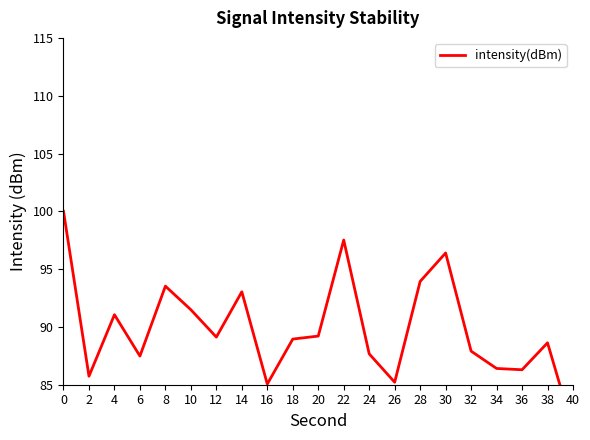

What is the difference between the second highest and minimum values?

16.4